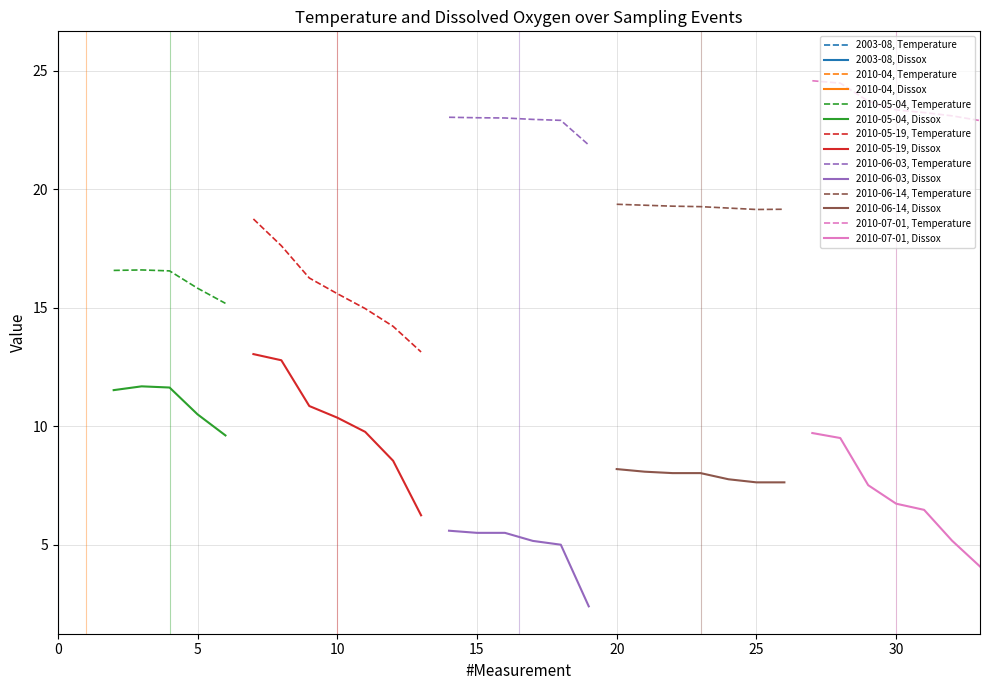

At how many categories does at least one series exceed 4?

34